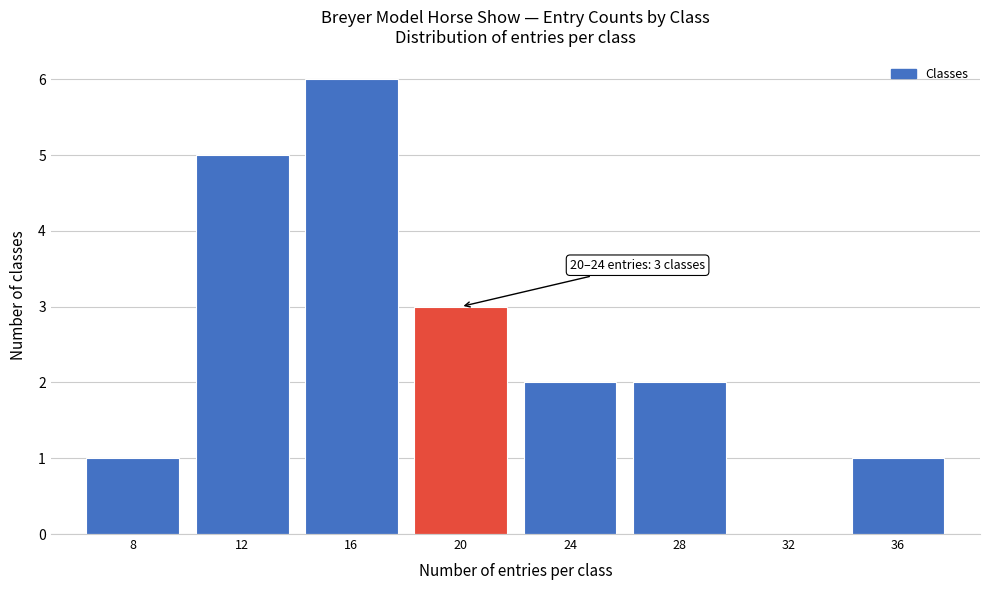

Reading left to right, transcribe all the data shown in this chart.

8=1	12=5	16=6	20=3	24=2	28=2	32=0	36=1